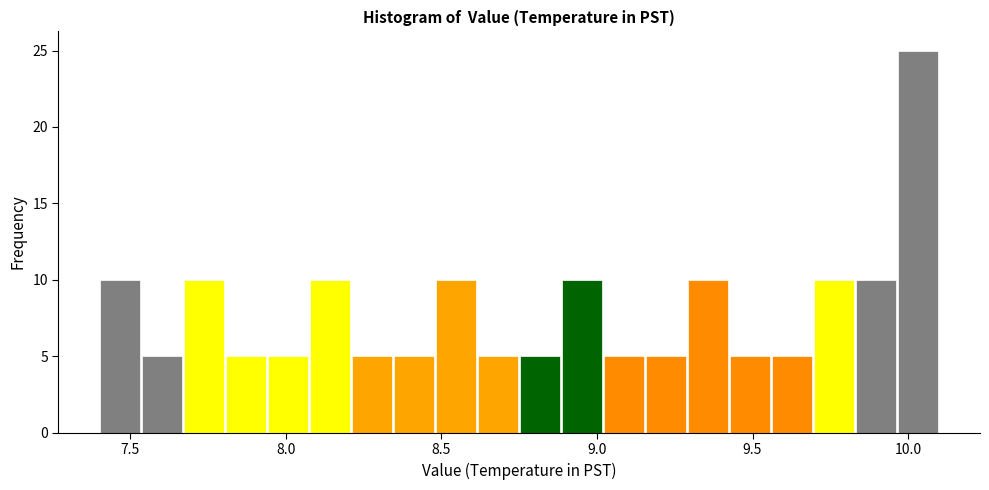

Read against the x-axis, roughly where is the centre of the tallest bar?

10.05